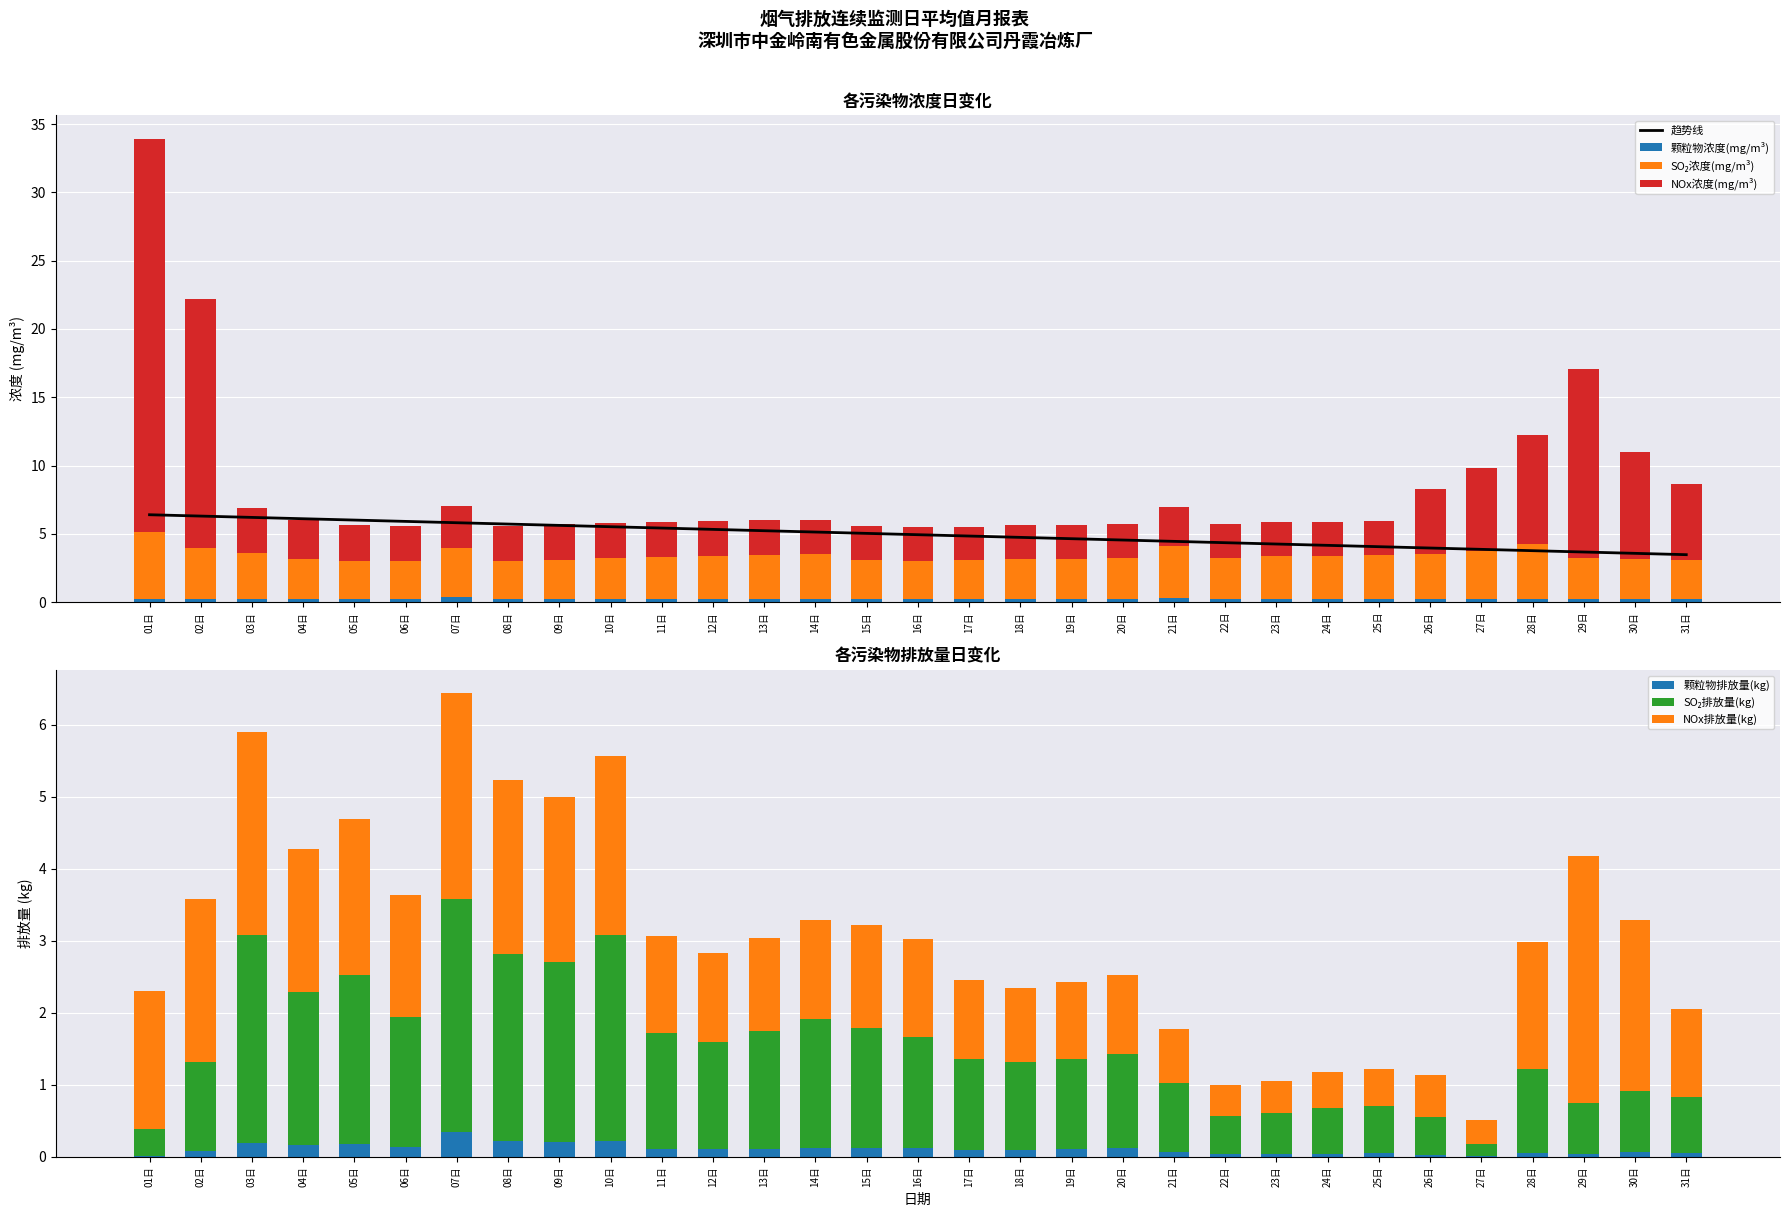

Between 12日 and 20日, which series saw the biggest shift?

SO₂浓度(mg/m³)